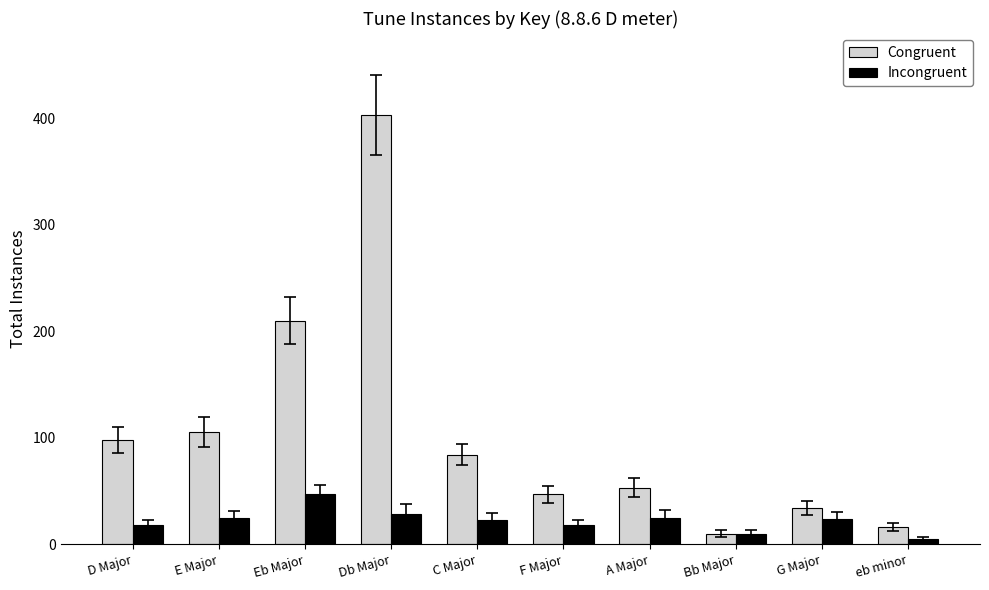

What is the smallest value displayed?

5